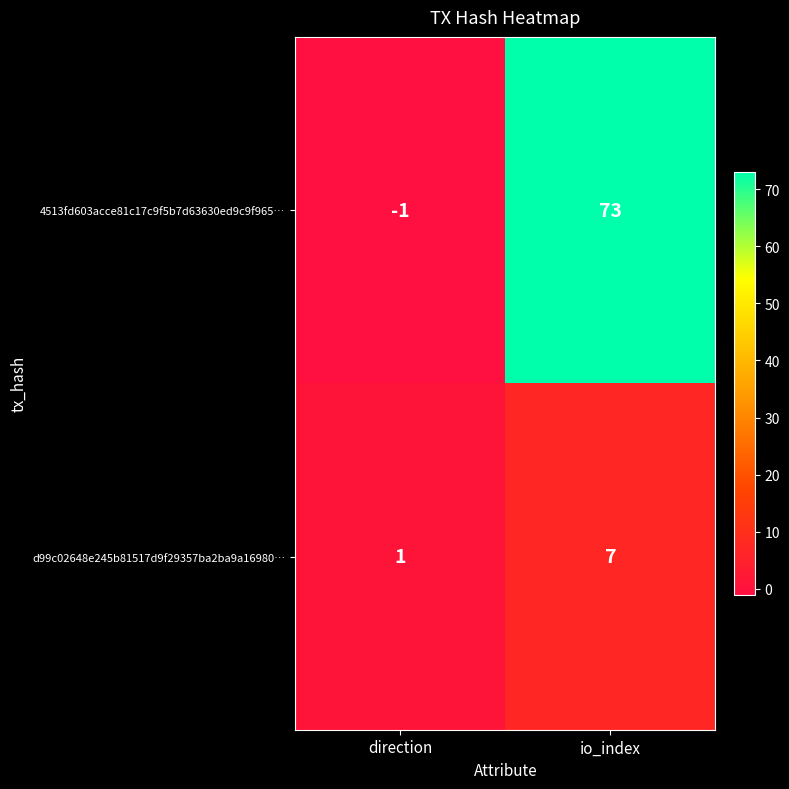

How many positive values does the 4513fd603acce81c17c9f5b7d63630ed9c9f965… series have?

1